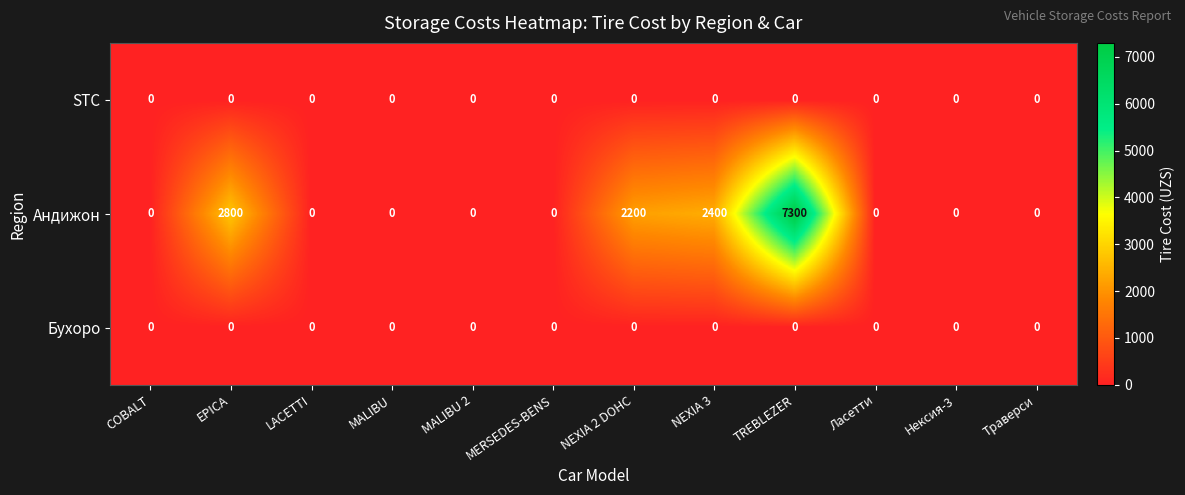

The value of Андижон at NEXIA 2 DOHC is 477. True or false?

False